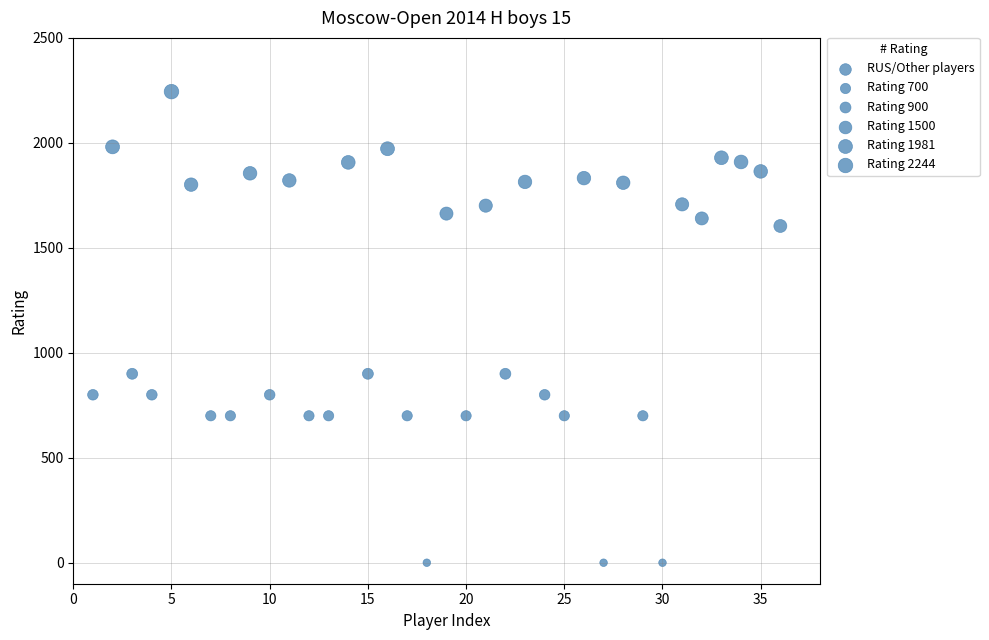

What is the range of X values (max minus min)?

35